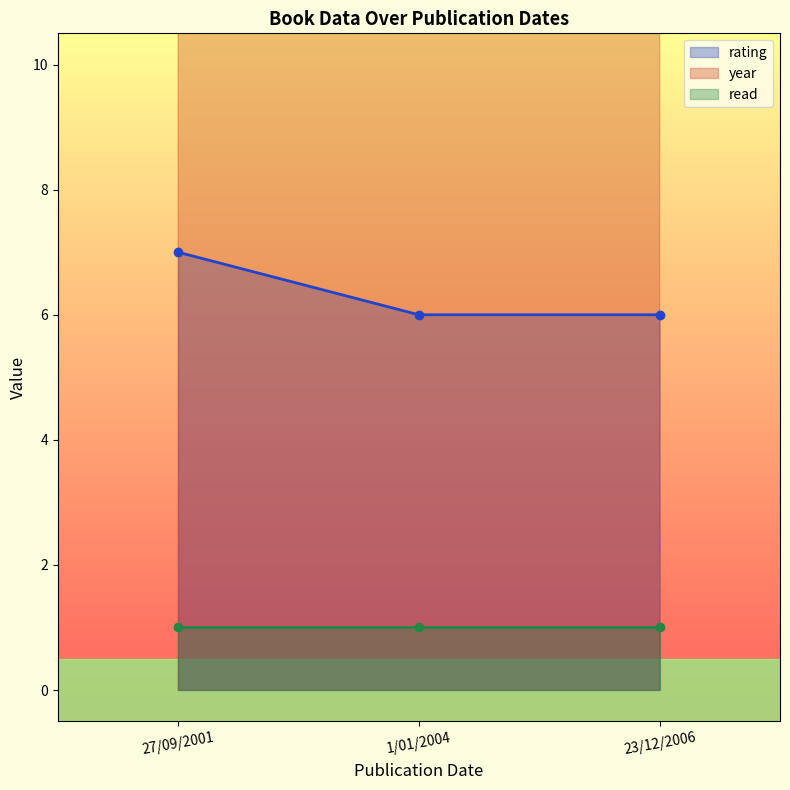

What is the lowest value of the year series?

2001